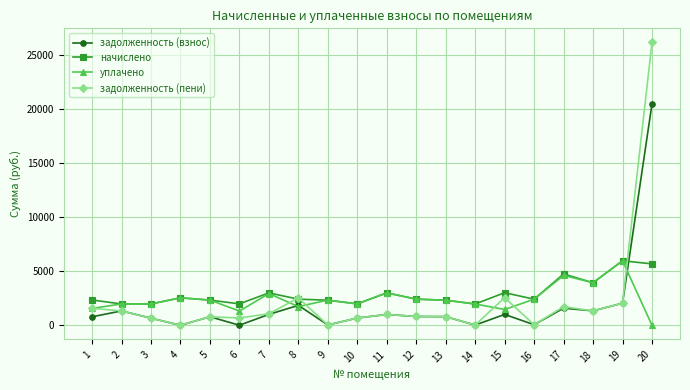

Which series has the largest range (max minus min)?

задолженность (пени)